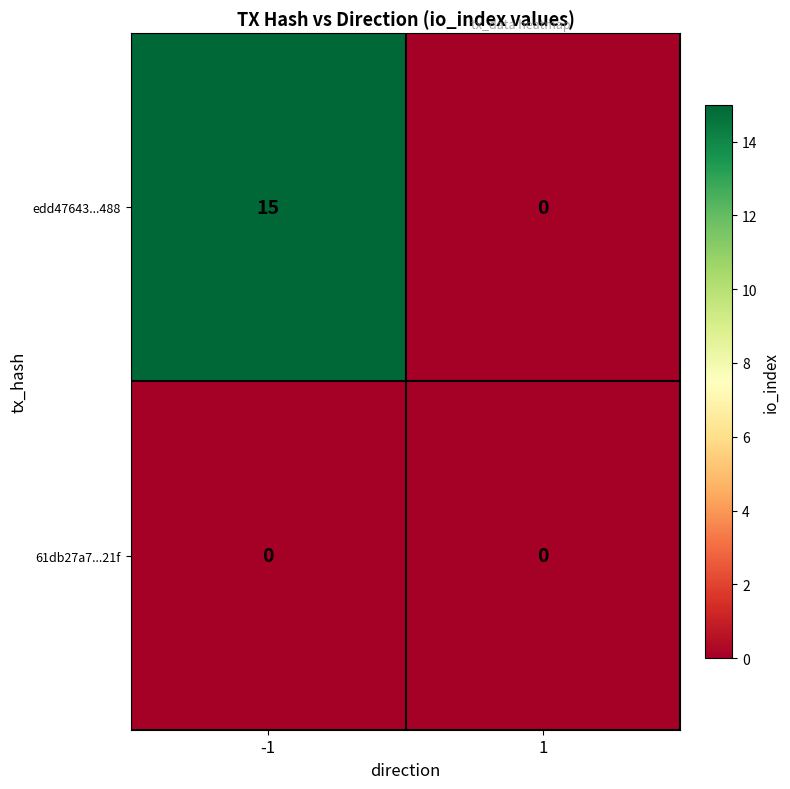

Which series has the largest total across all categories?

edd47643...488